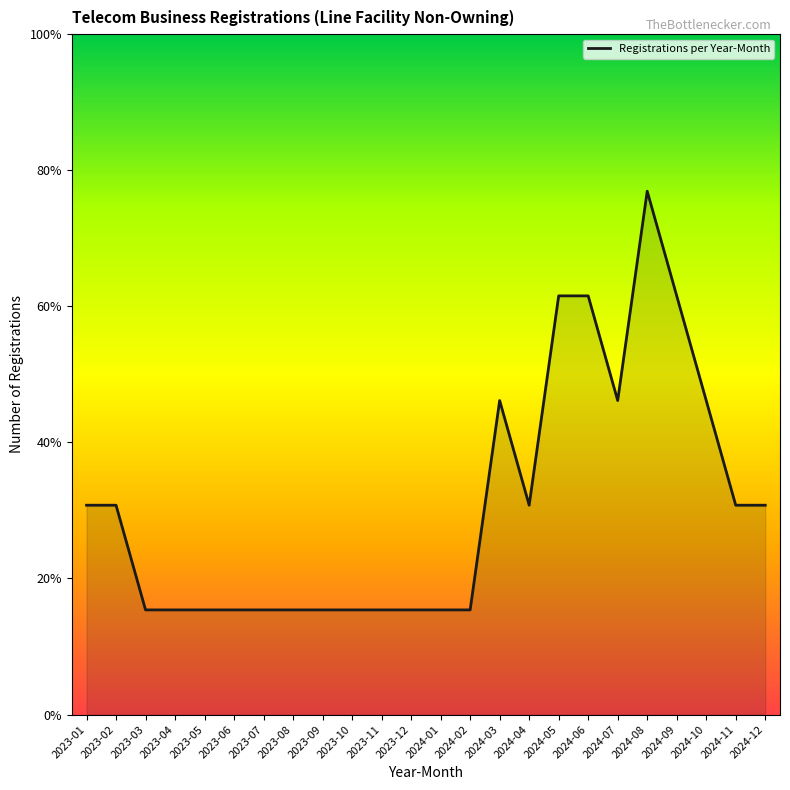

Which has a higher value, 2023-09 or 2024-12?

2024-12